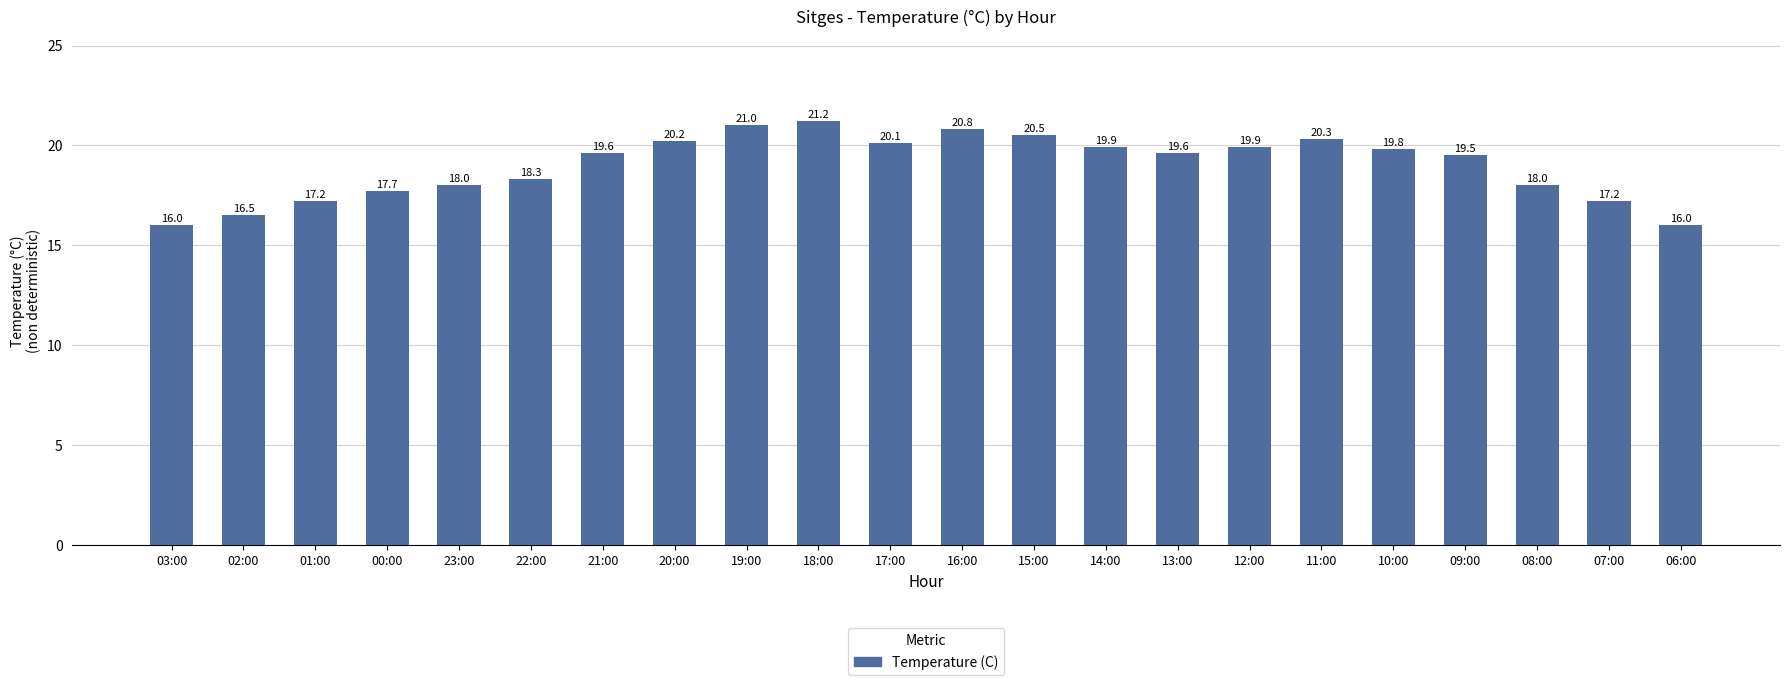

Approximately how many times larger is the value at 22:00 compared to 13:00?

0.9